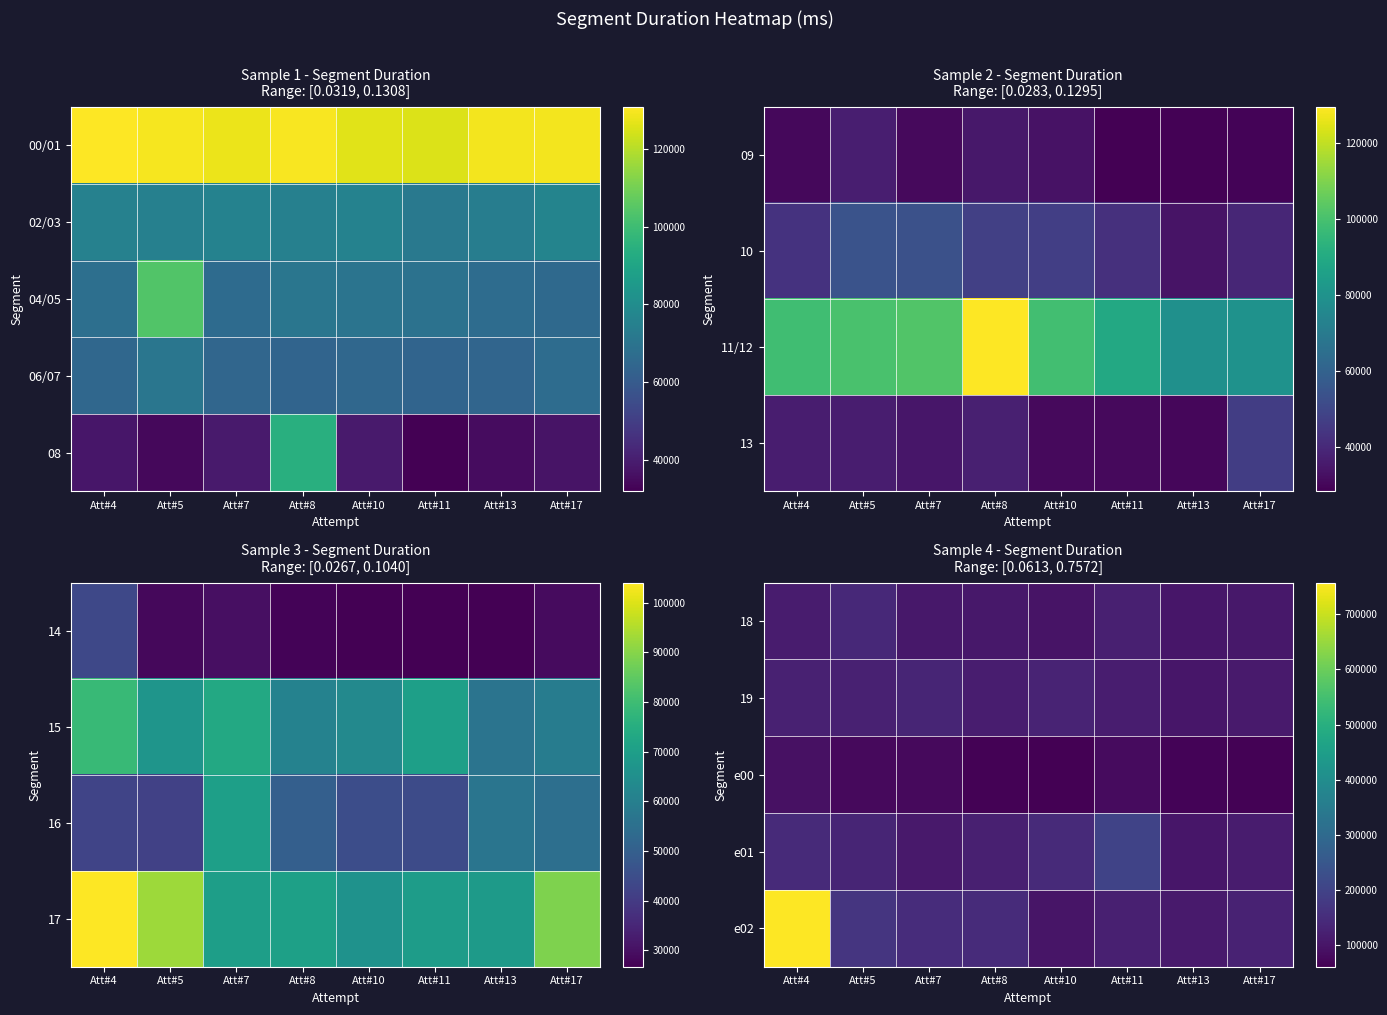

What is the greatest value displayed?

757212